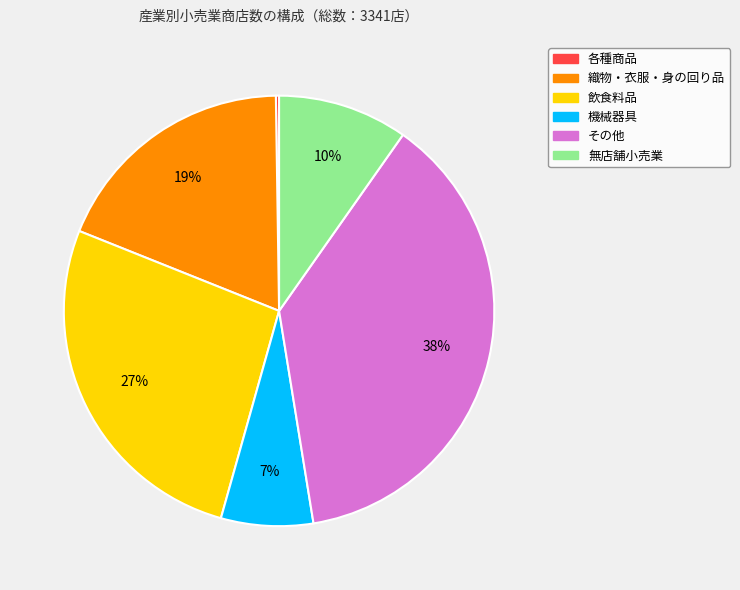

What is the largest slice in the pie chart?

その他